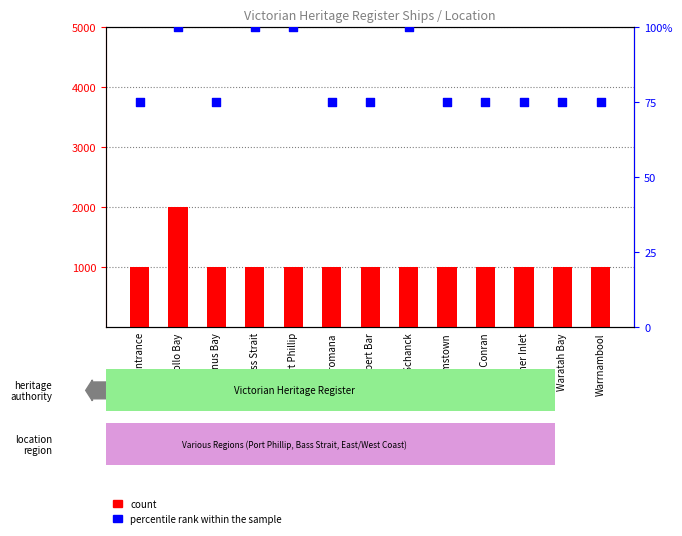

Which series reaches the minimum Y coordinate?

count